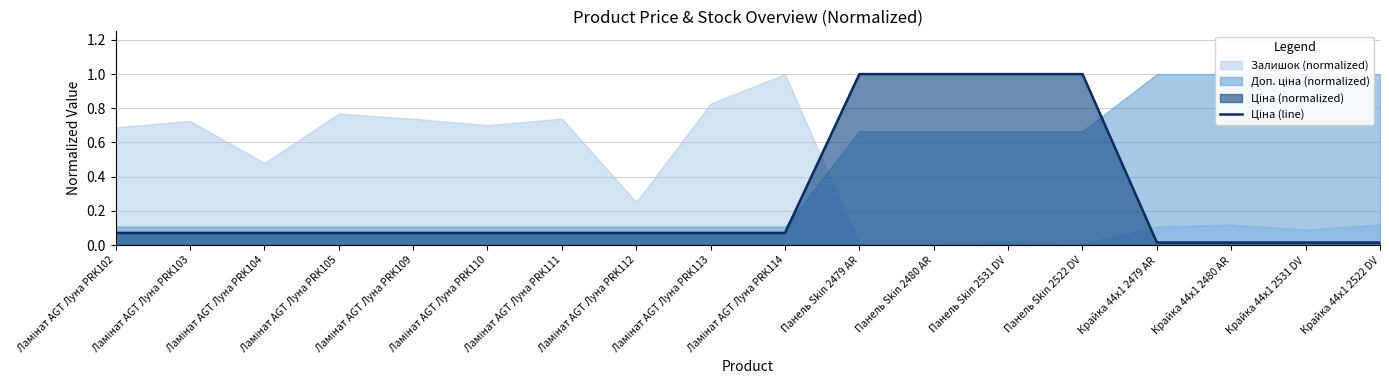

What is the sum of all values?

4.8